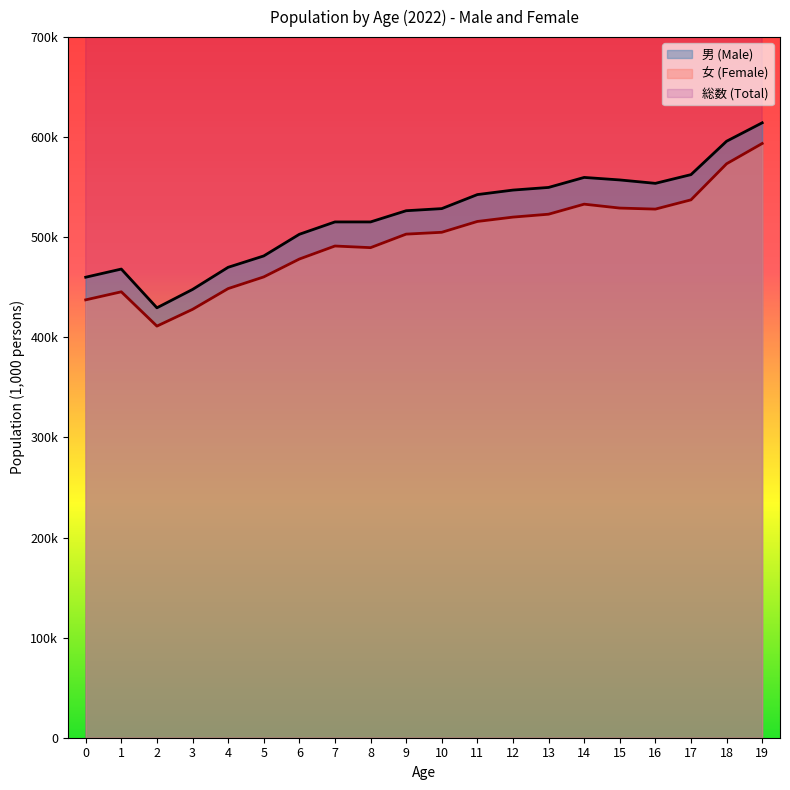

List the labels in order of 女 (Female) value, largest first.

19, 18, 17, 14, 15, 16, 13, 12, 11, 10, 9, 7, 8, 6, 5, 4, 1, 0, 3, 2